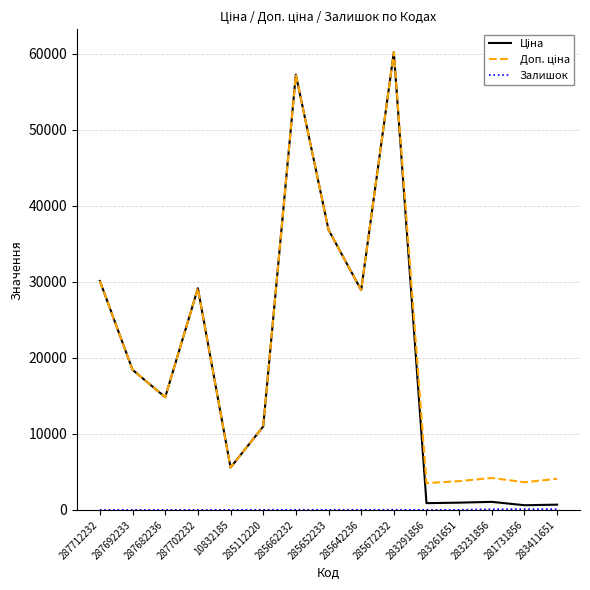

What is the difference between the highest and lowest values at 287692233?

18420.9